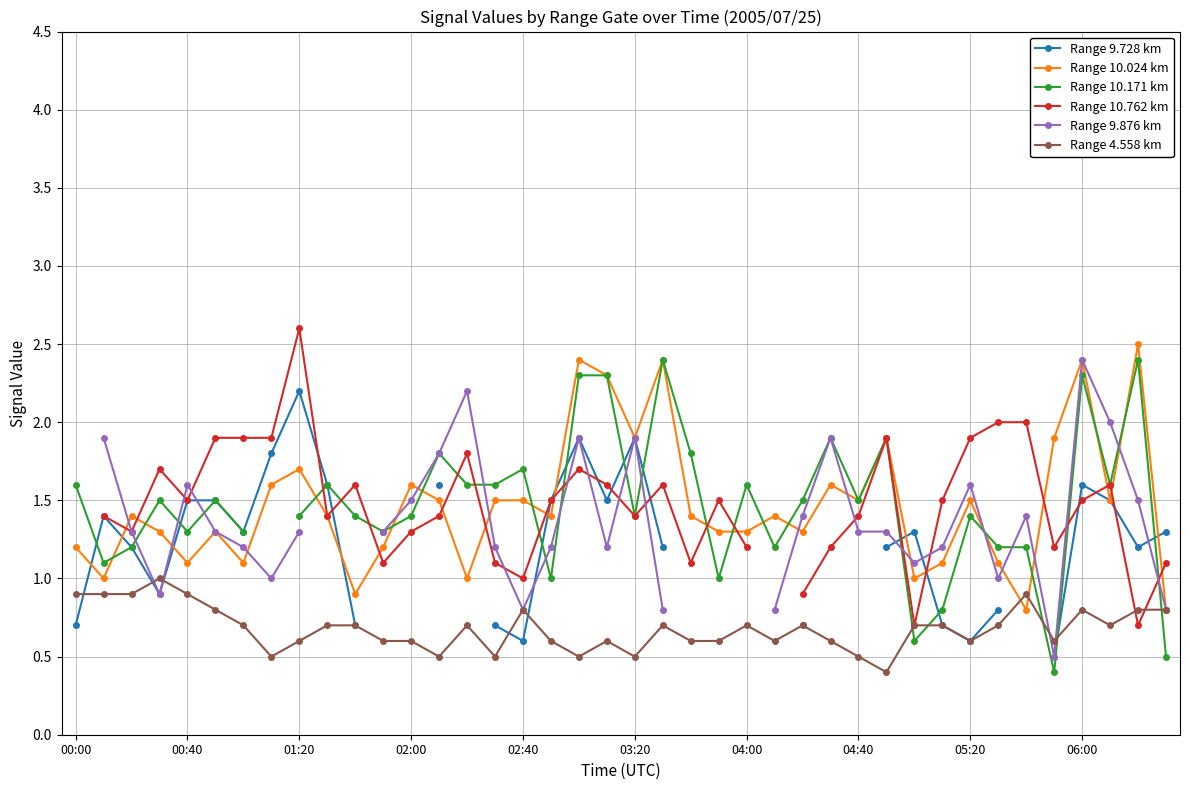

What is the value of the Range 9.876 km point at the 38th from the left?

2.0